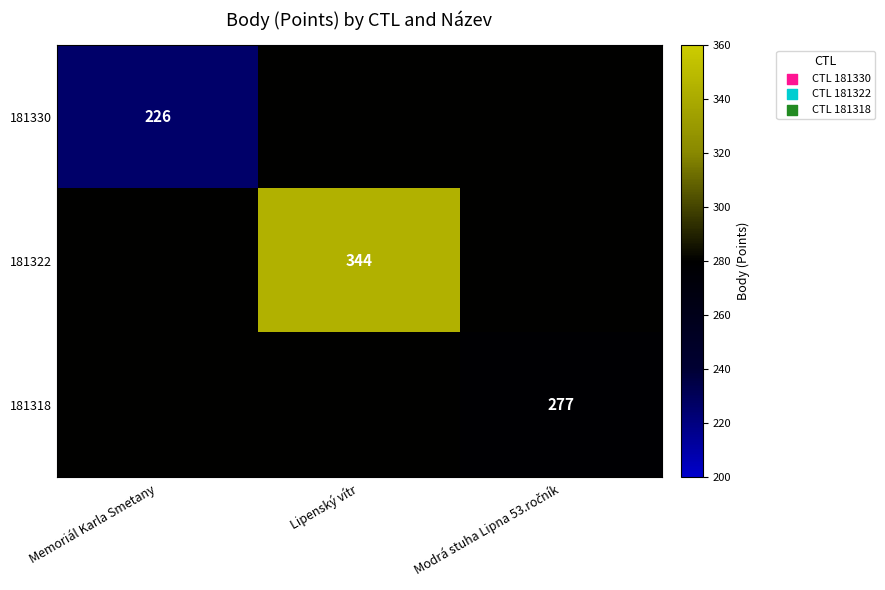

How many categories are shown in the chart?

3